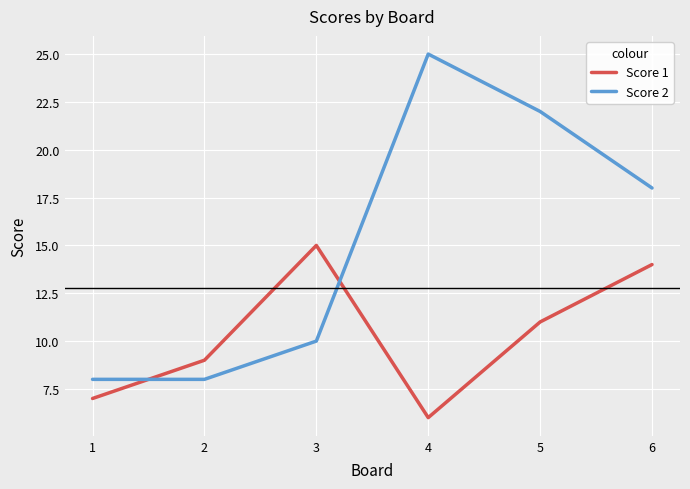

Is this an area chart (filled region under the line)?

No